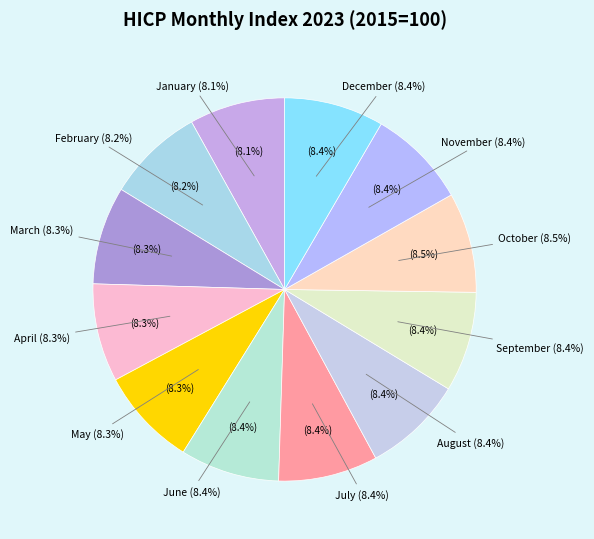

Rank the categories by value from highest to lowest.

October, September, August, December, July, June, November, May, April, March, February, January